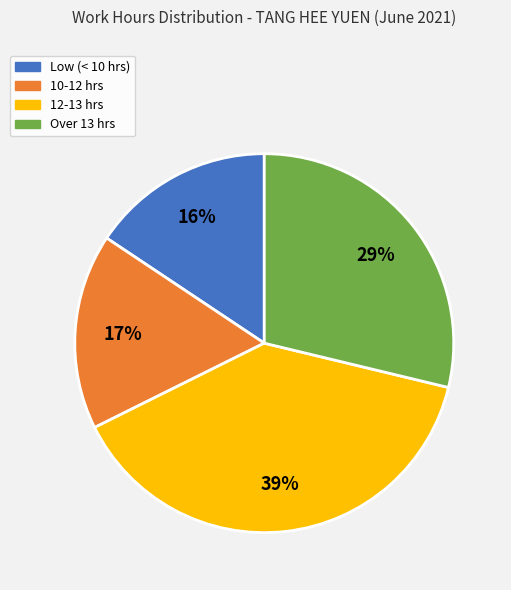

Which category has the smallest portion of the pie?

Low (< 10 hrs)